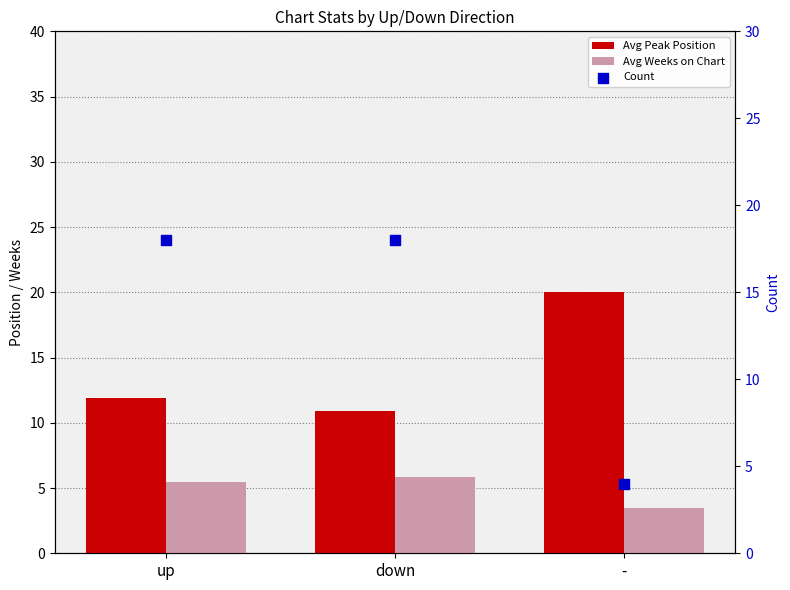

Which series contains the lowest Y value?

Avg Weeks on Chart